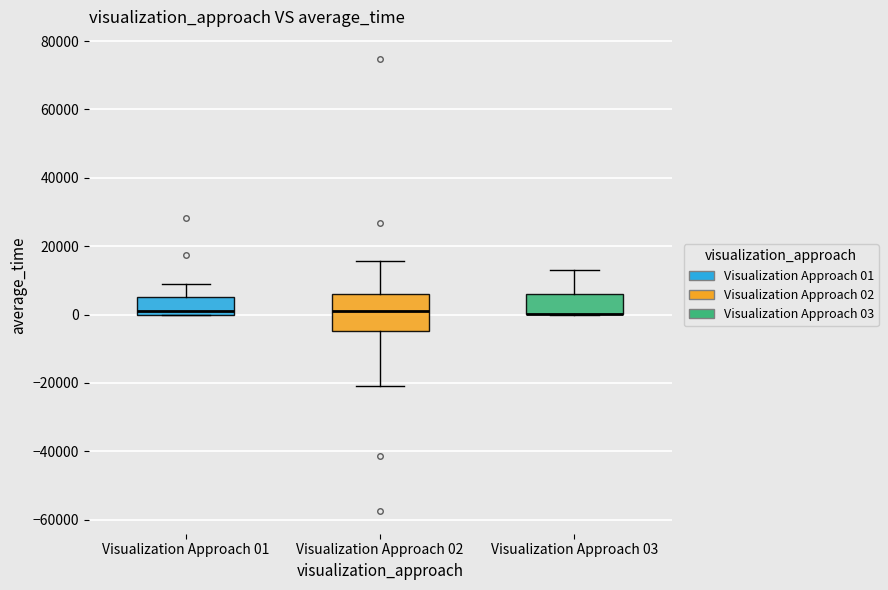

Which box is the tallest, from its lower edge to its upper edge?

Visualization Approach 02